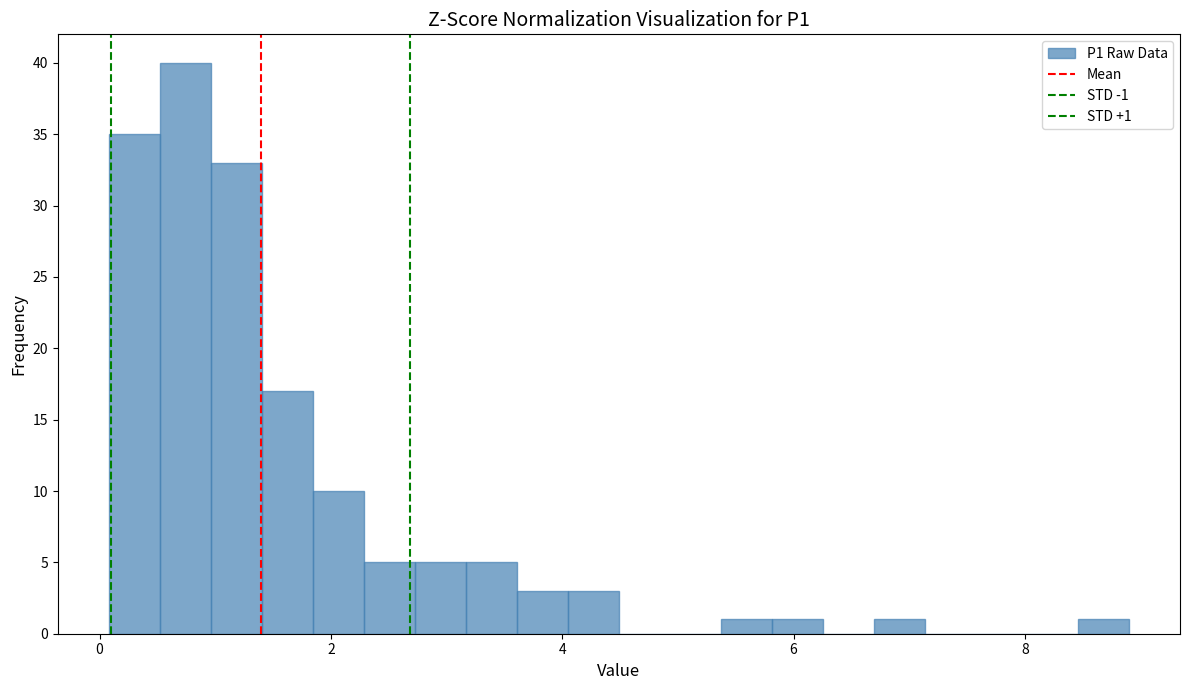

Around what value on the x-axis is the tallest bar? Give the approximate position of its centre, as read against the axis.

0.8